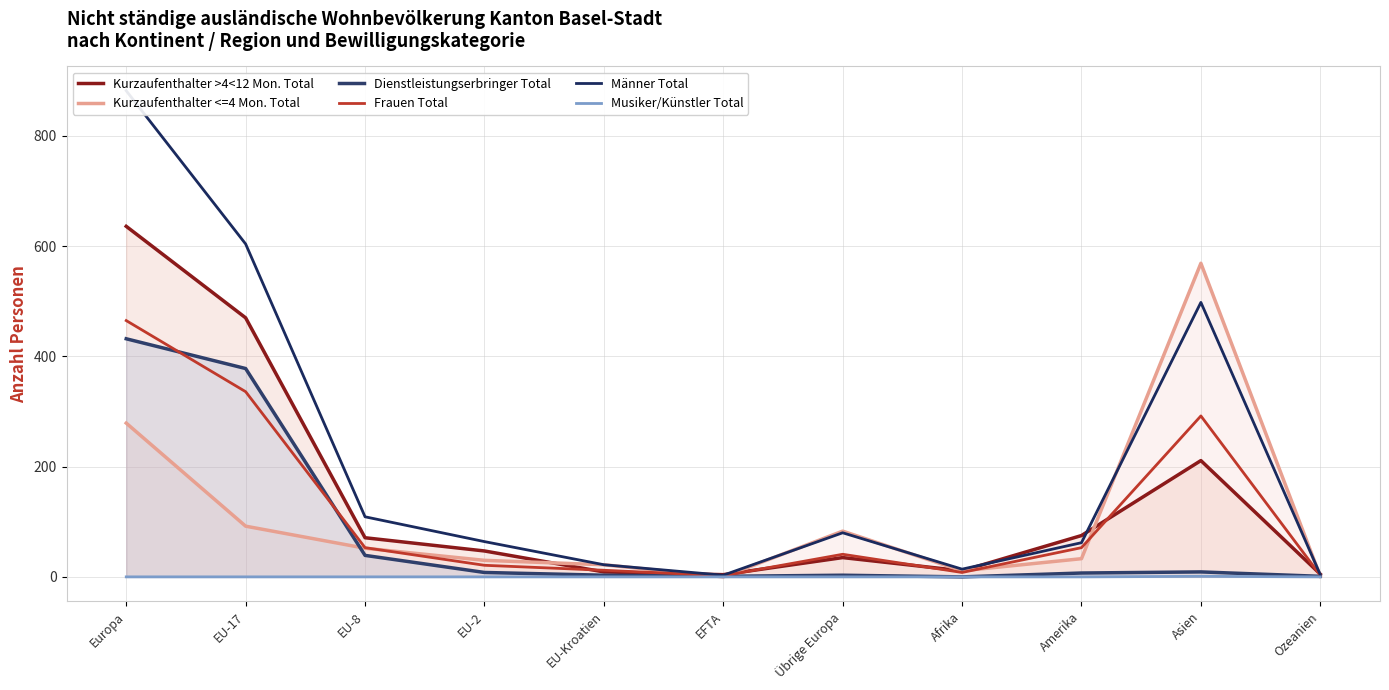

Which label corresponds to the smallest value in the chart?

EFTA